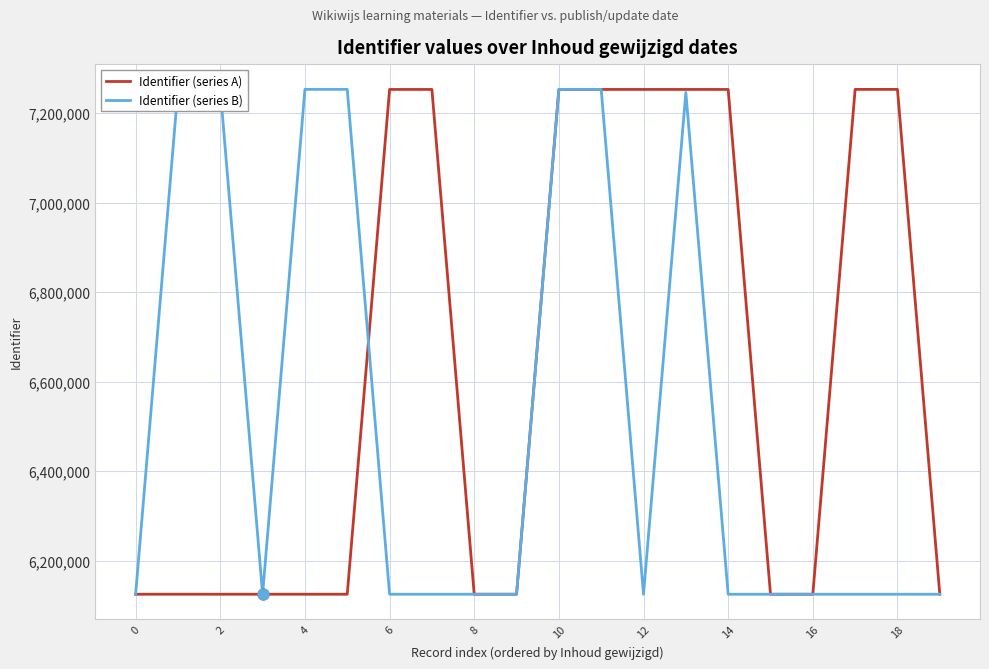

Which series has the largest total across all categories?

Identifier (series A)